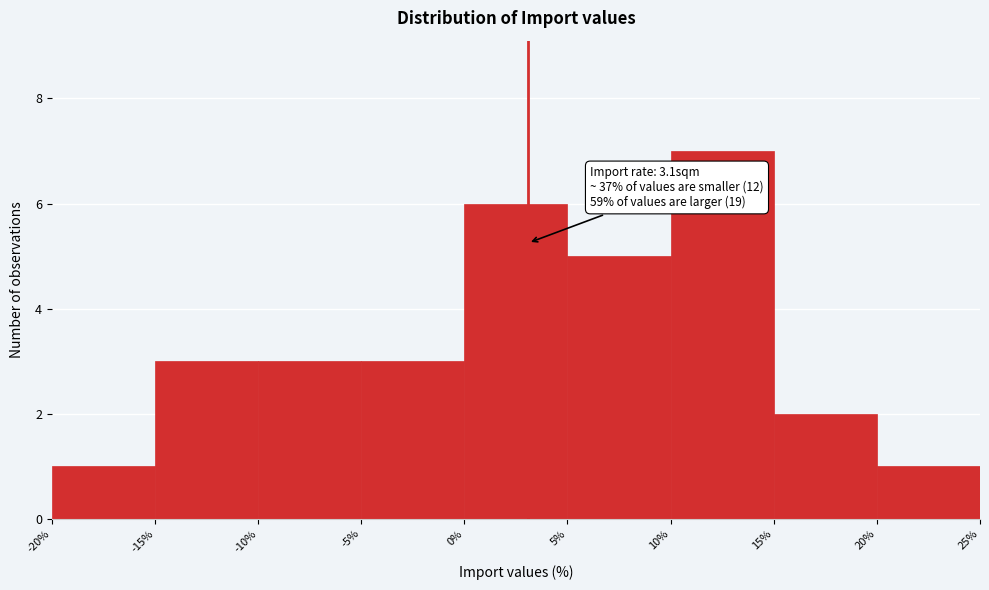

Over which range of the x-axis is the bar tallest?

10% to 15%